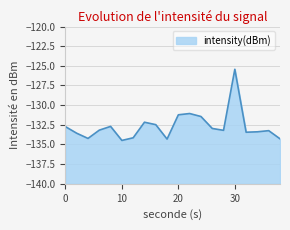

How many categories are shown in the chart?

20